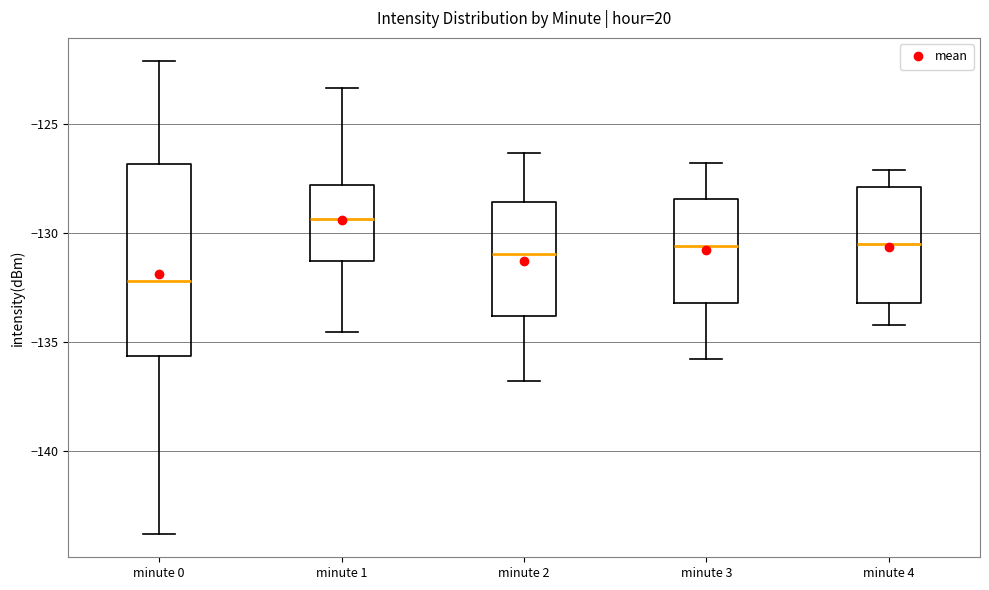

Reading left to right, read every box against the y-axis: the position of its median line, the range the box covers, and the ends of its whiskers. The values are not printed on the chart, so give them approximately, as read against the axis.

minute 0: median -132.0, box -135.5 to -127.0, whiskers -144.0 to -122.0
minute 1: median -129.5, box -131.5 to -128.0, whiskers -134.5 to -123.5
minute 2: median -131.0, box -134.0 to -128.5, whiskers -137.0 to -126.5
minute 3: median -130.5, box -133.0 to -128.5, whiskers -136.0 to -127.0
minute 4: median -130.5, box -133.0 to -128.0, whiskers -134.0 to -127.0